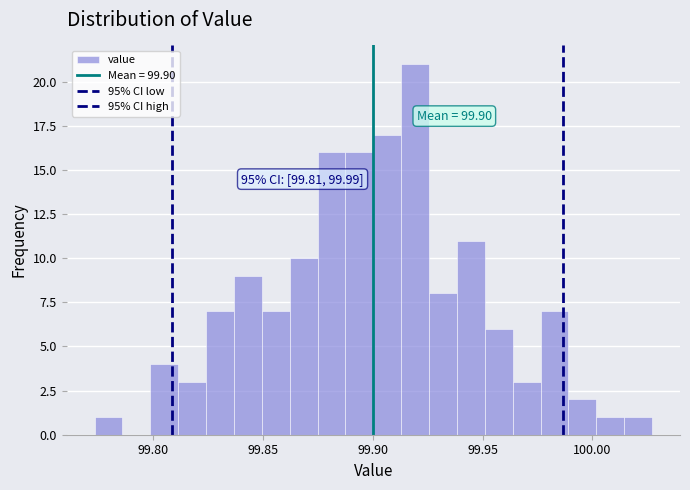

Read against the x-axis, roughly where is the centre of the tallest bar?

99.920